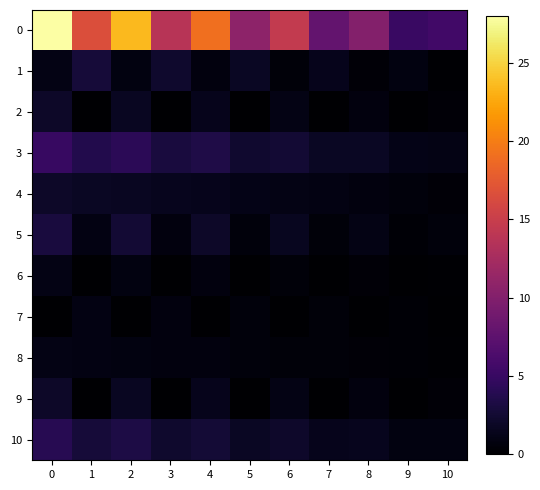

What is the total value across all series at 5?

19.8